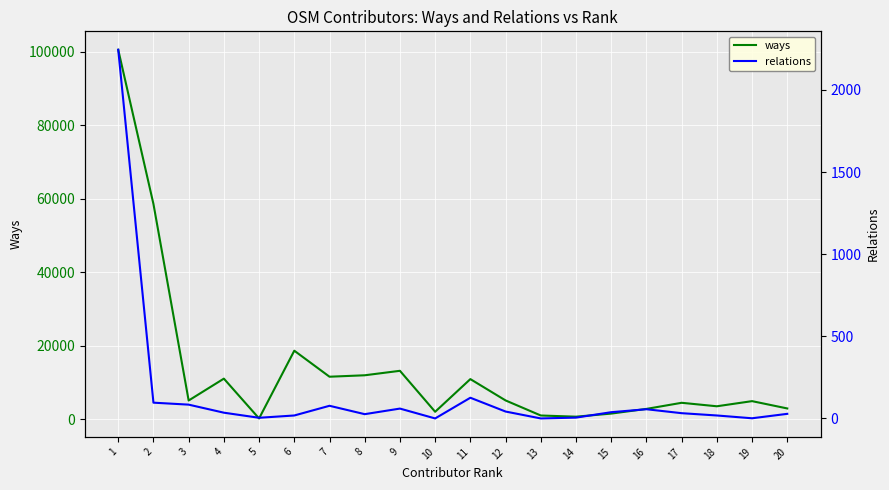

Is it true that relations equals 53 at 11?

False